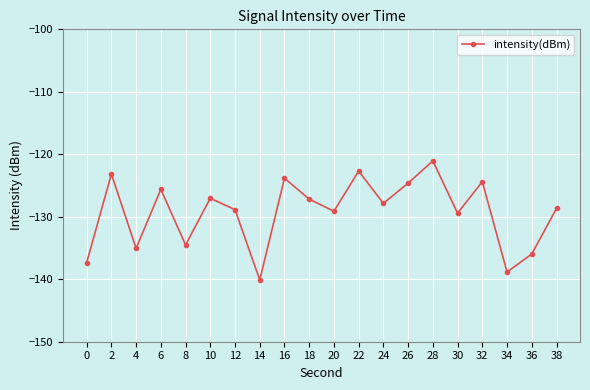

What is the difference between the values at 14 and 6?

14.5